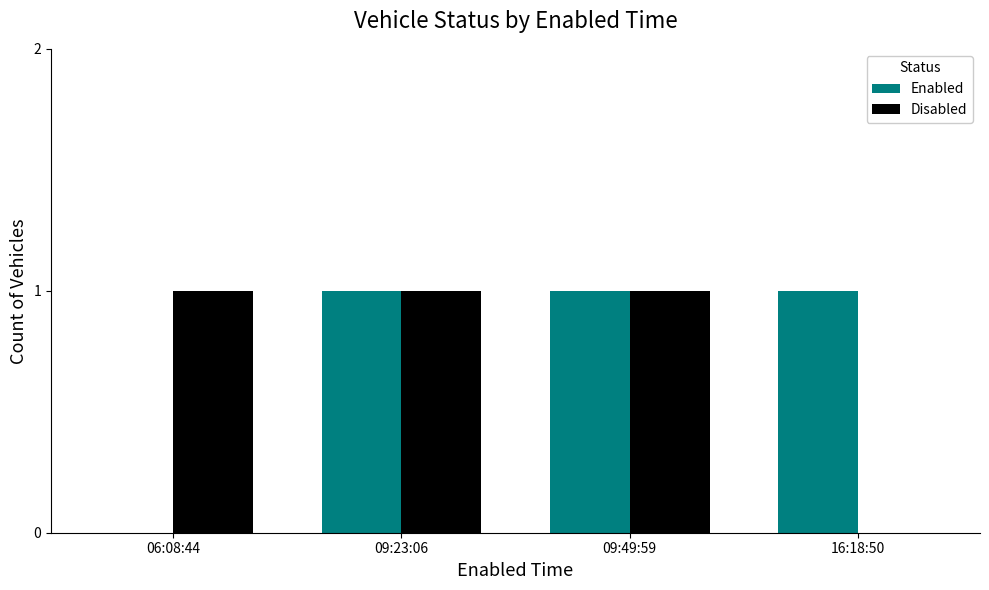

Is it true that Enabled equals -1 at 06:08:44?

False